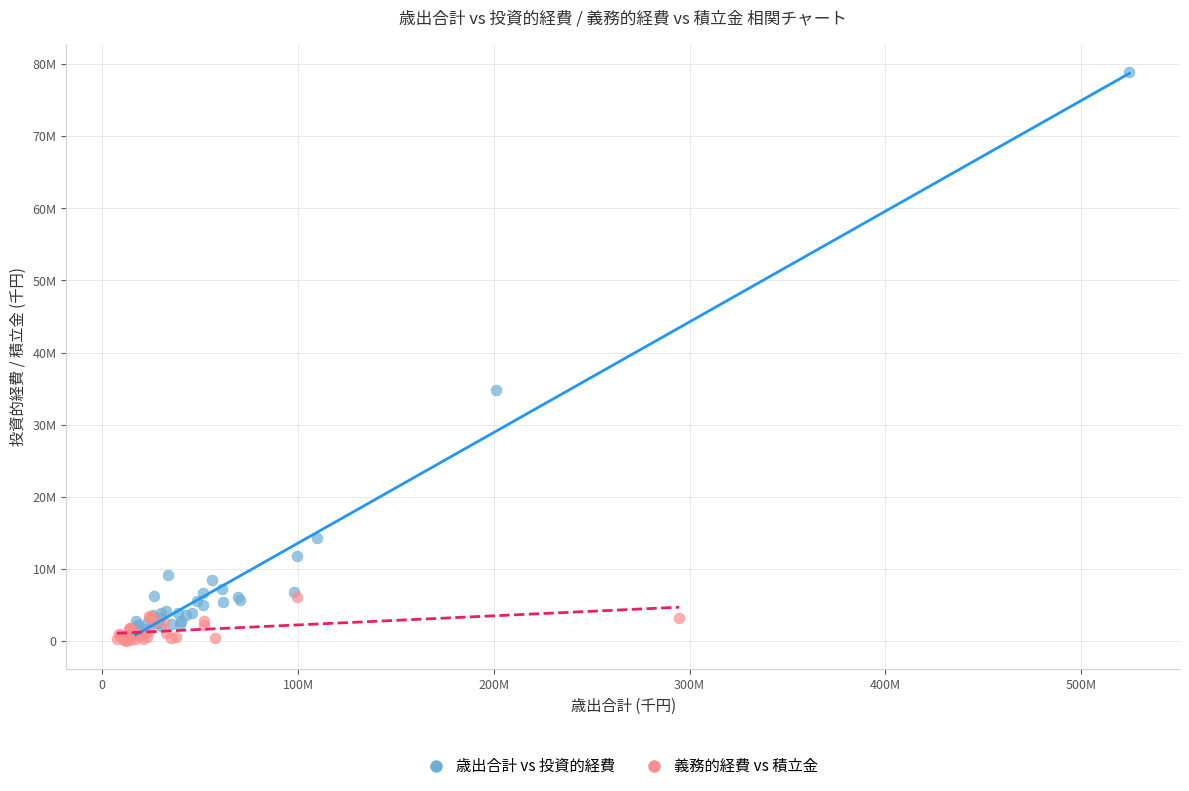

Which series reaches the minimum Y coordinate?

義務的経費 vs 積立金